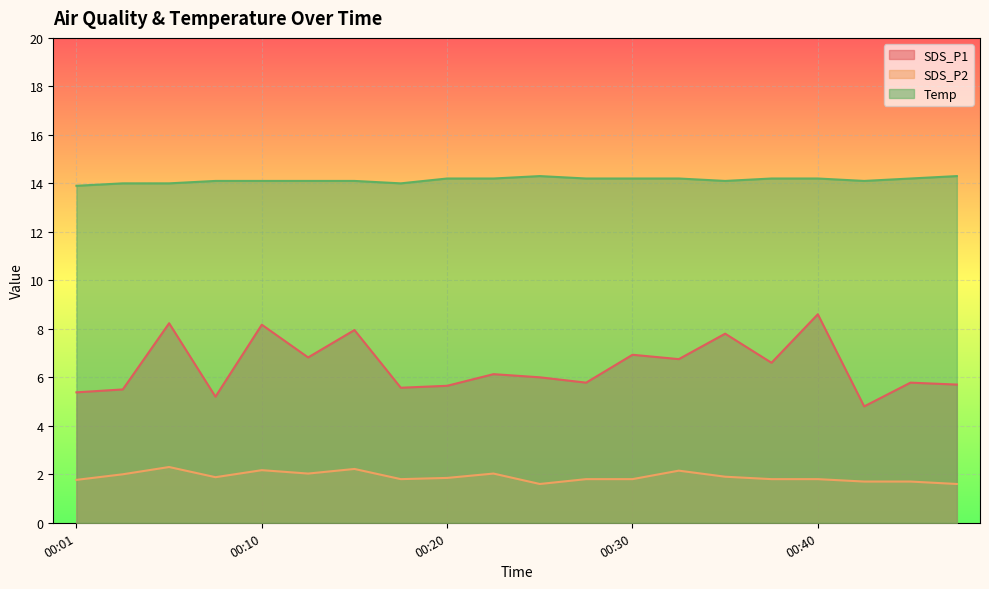

What is the value of the SDS_P2 point at the 10th from the left?

2.0